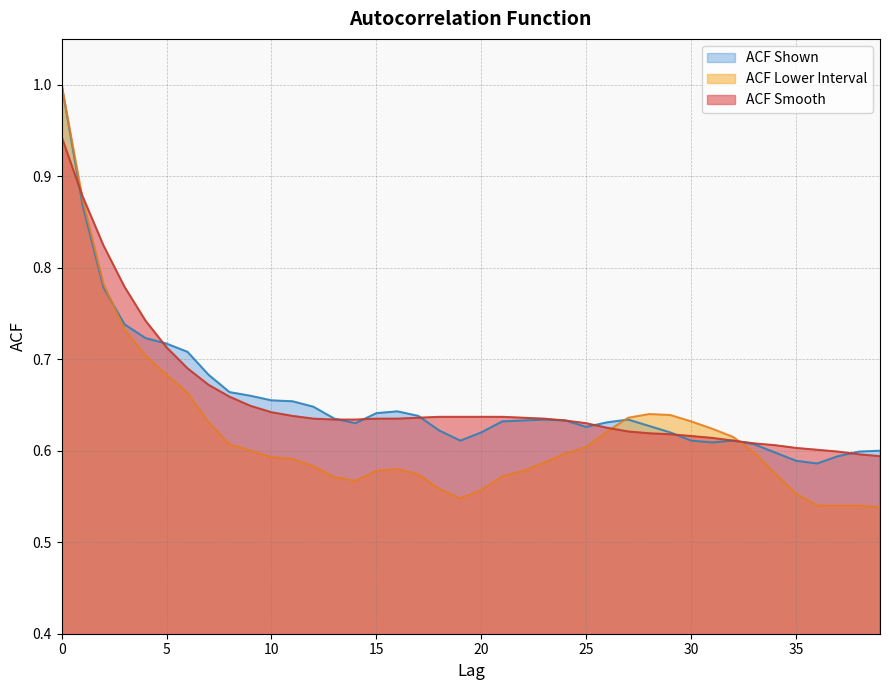

Is it true that acf_shown equals 0.7 at 4?

True